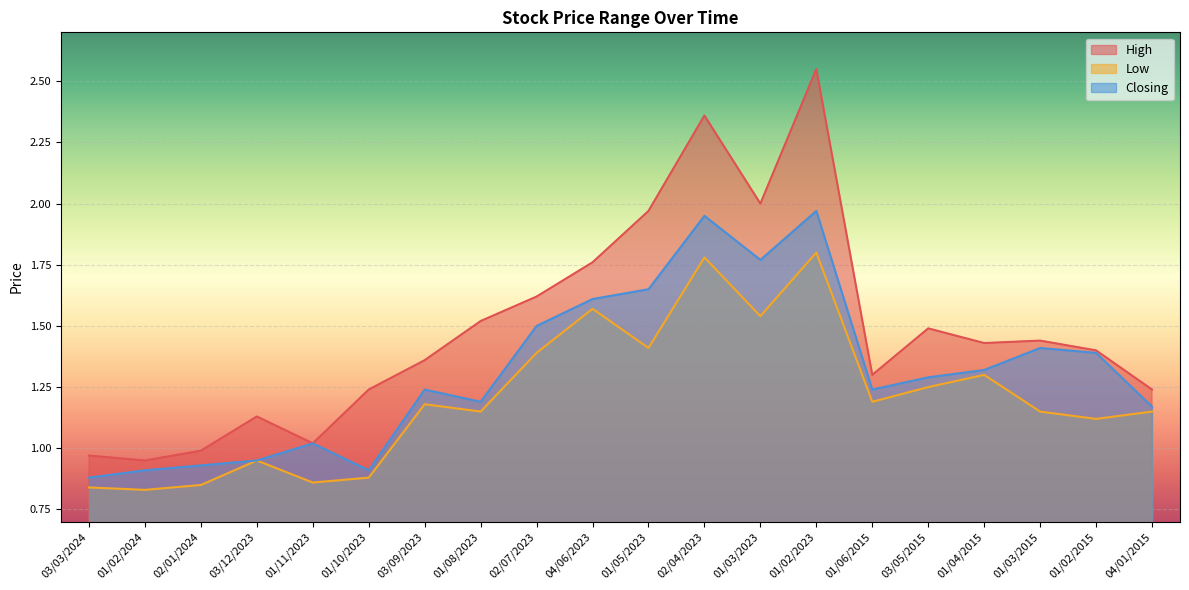

What is the value of the High point at the 16th from the left?

1.5